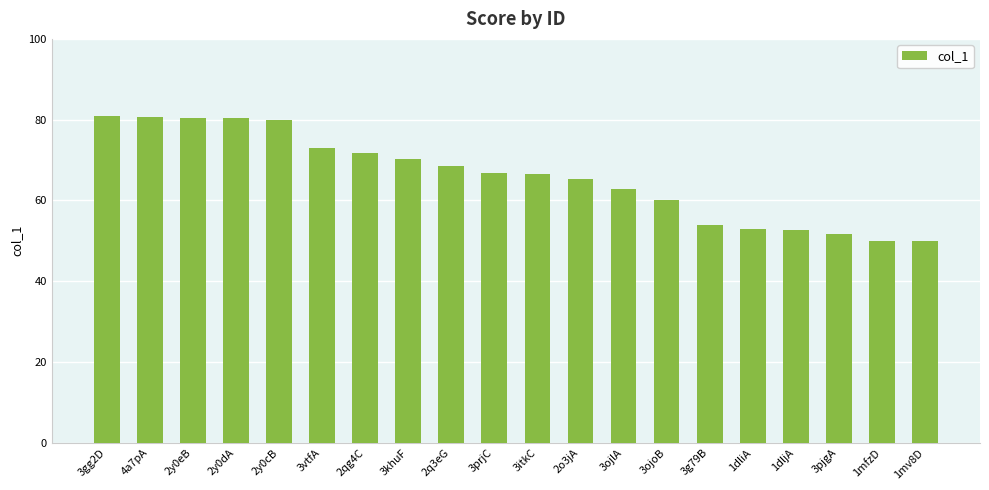

True or false: the data shows 92.1 at 3khuF.

False